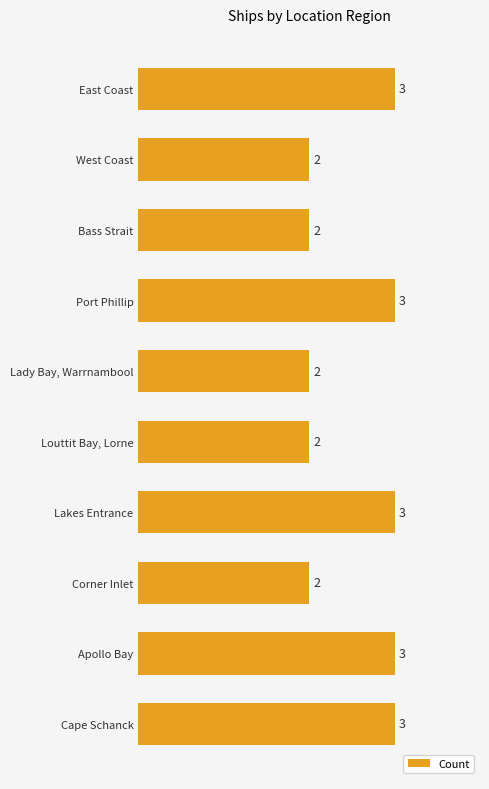

The chart shows a value of 2 at Bass Strait. True or false?

True